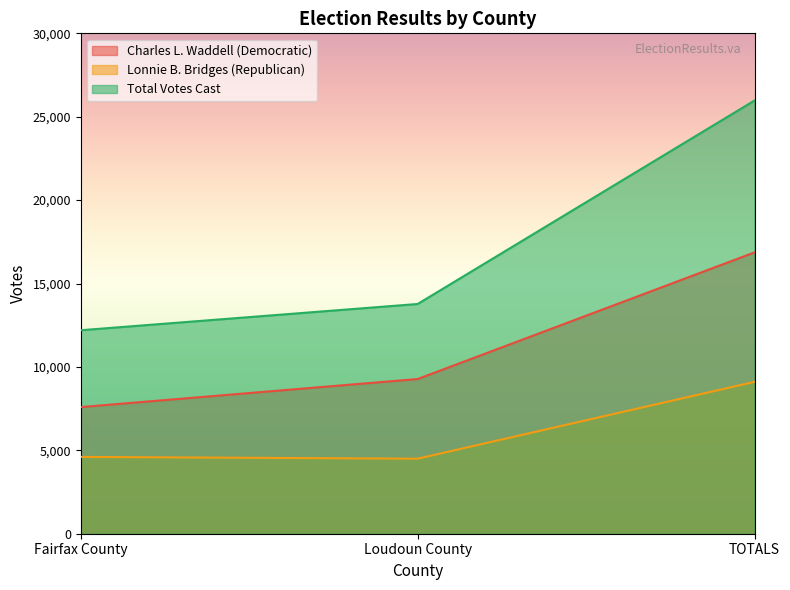

At which label does Total Votes Cast first exceed 13773?

TOTALS